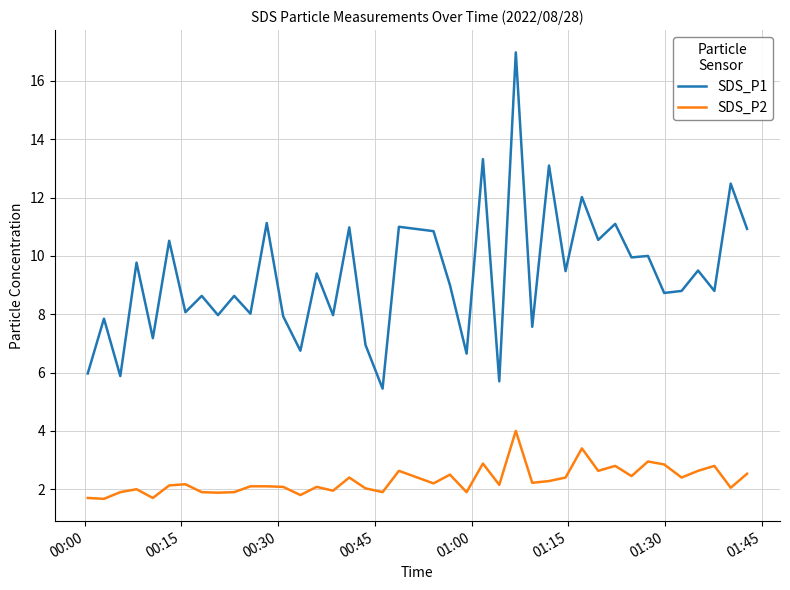

Which series has the widest spread of values?

SDS_P1